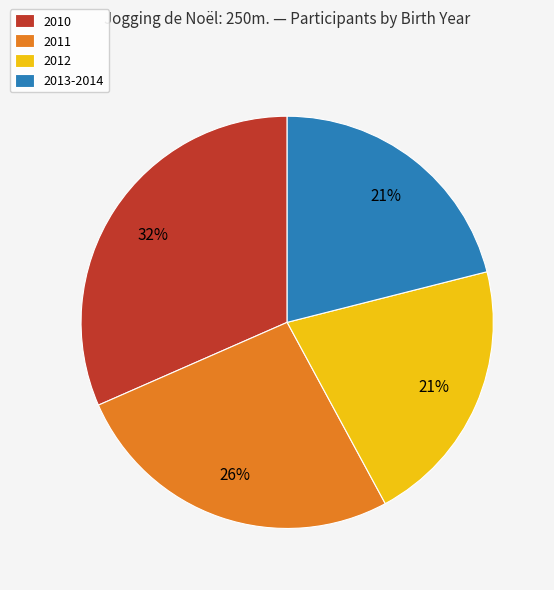

Do 2012 and 2013-2014 together represent more than half of the pie?

No